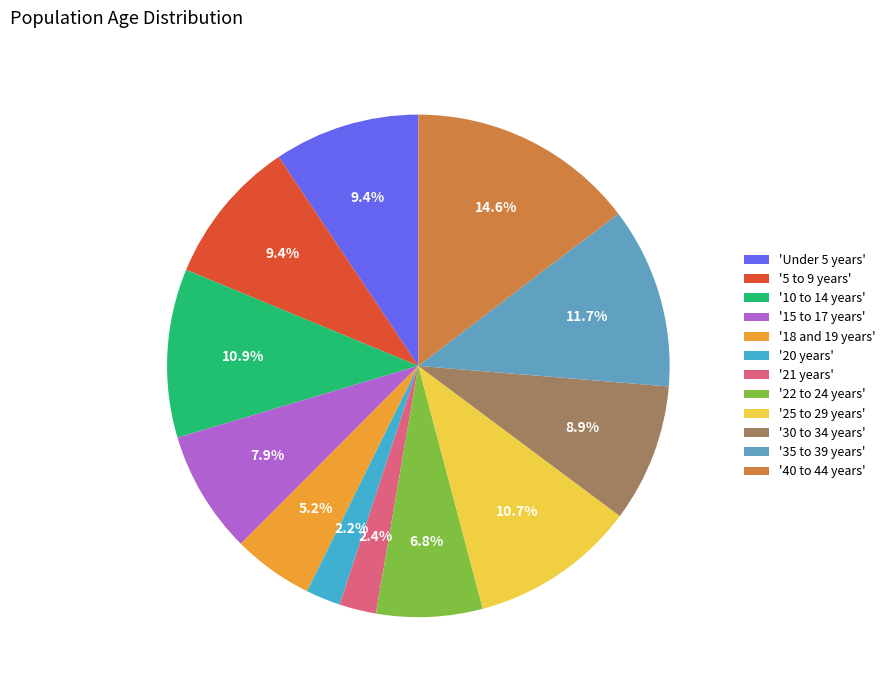

How many segments does this pie chart have?

12